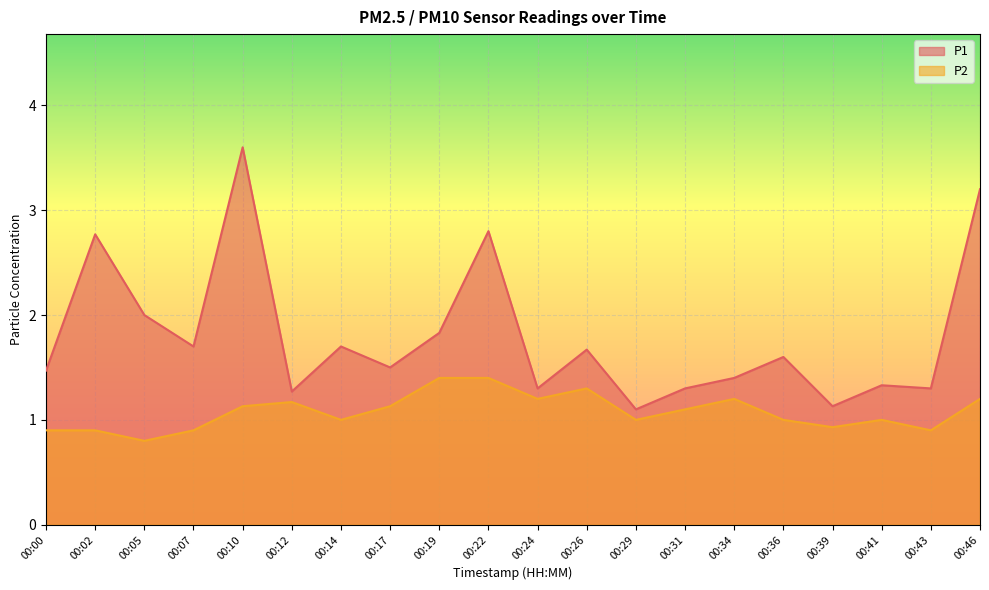

Rank the series by their maximum value, from highest to lowest.

P1, P2